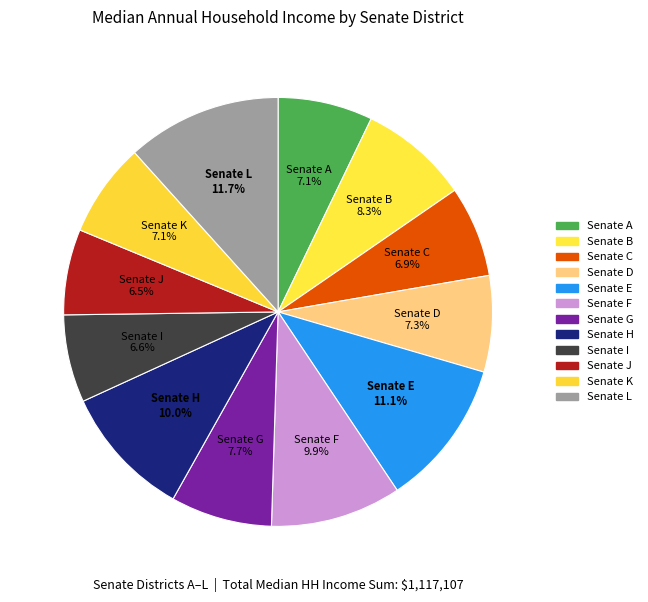

Is Senate J the majority of the pie?

No